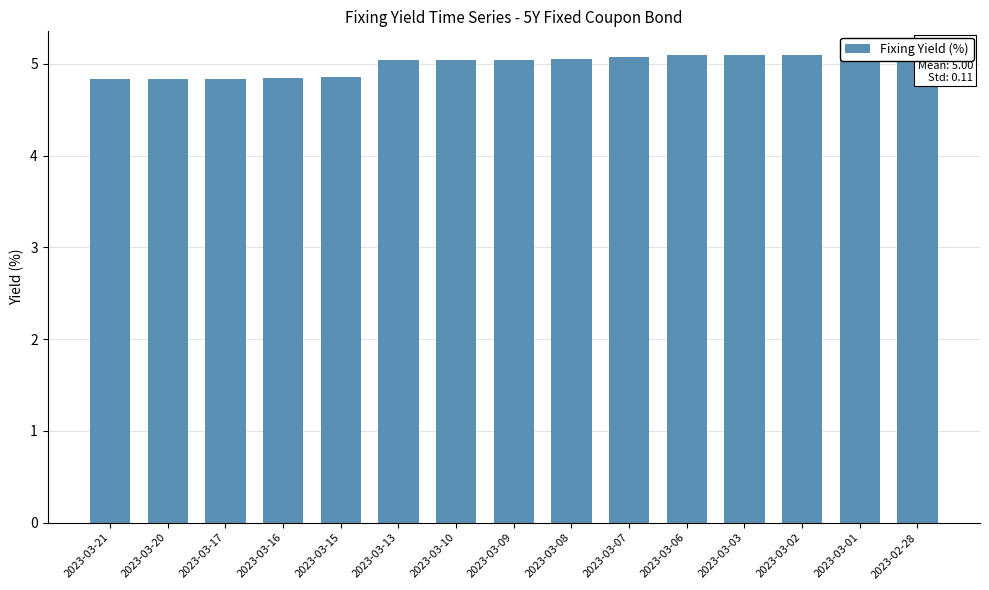

What is the label of the 4th bar from the right?

2023-03-03